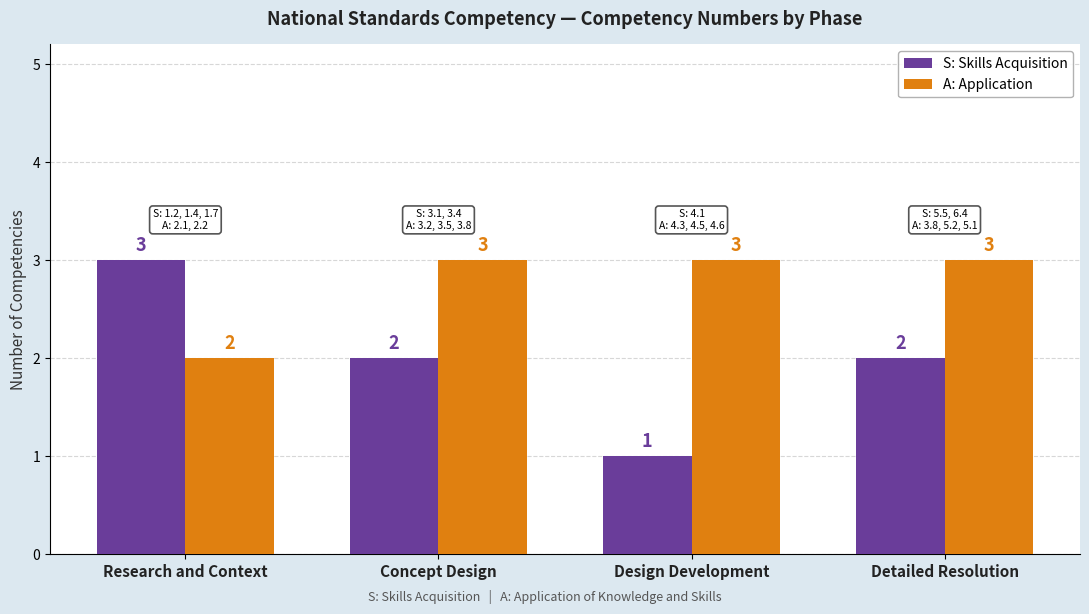

Which category has the lowest value in the A: Application series?

Research and Context